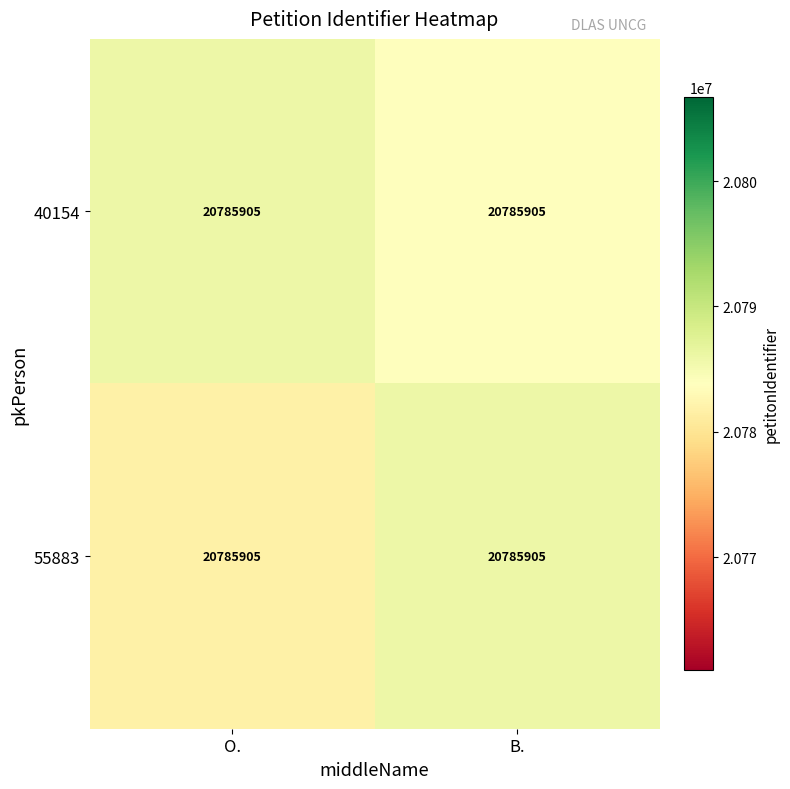

Which has a higher value, B. or O.?

O.